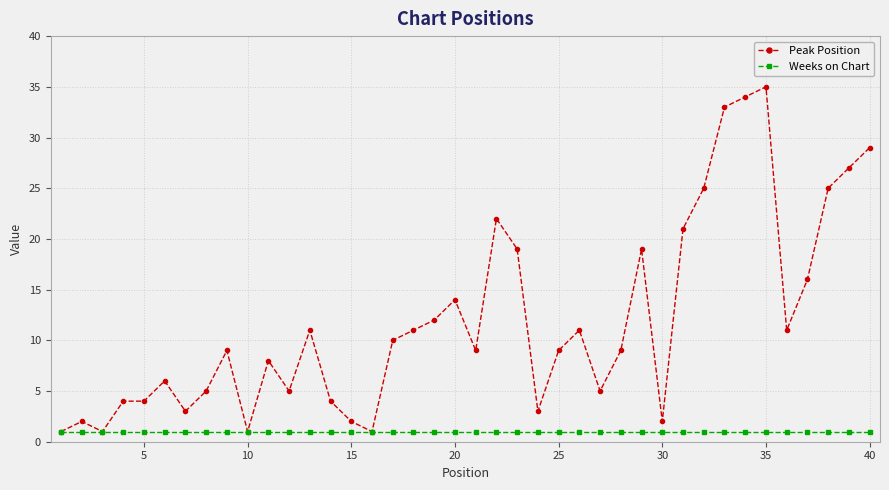

Which series has the largest total across all categories?

Peak Position